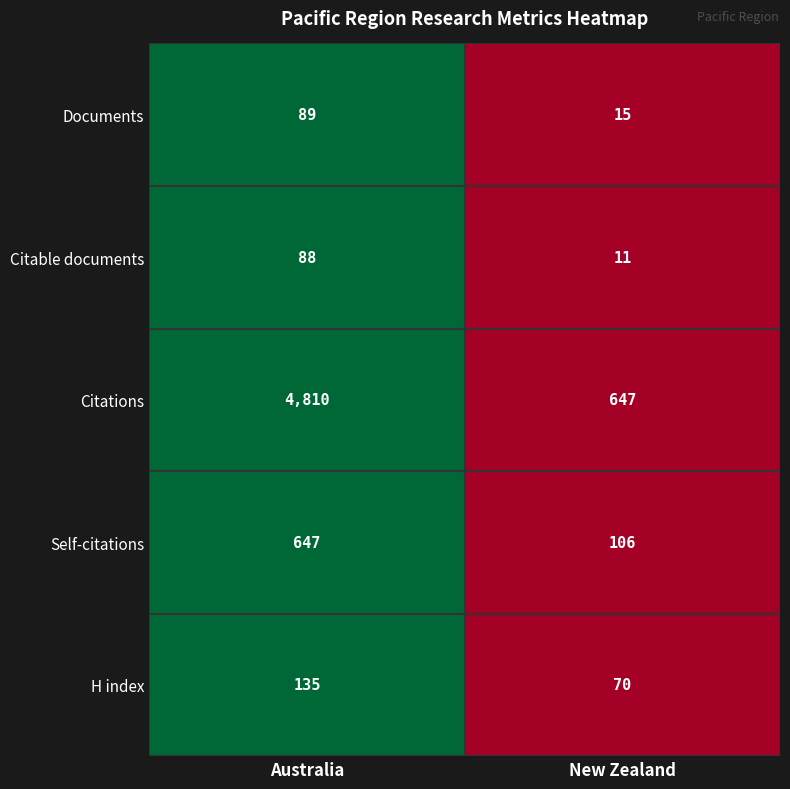

What is the difference between the highest and lowest values at New Zealand?

636